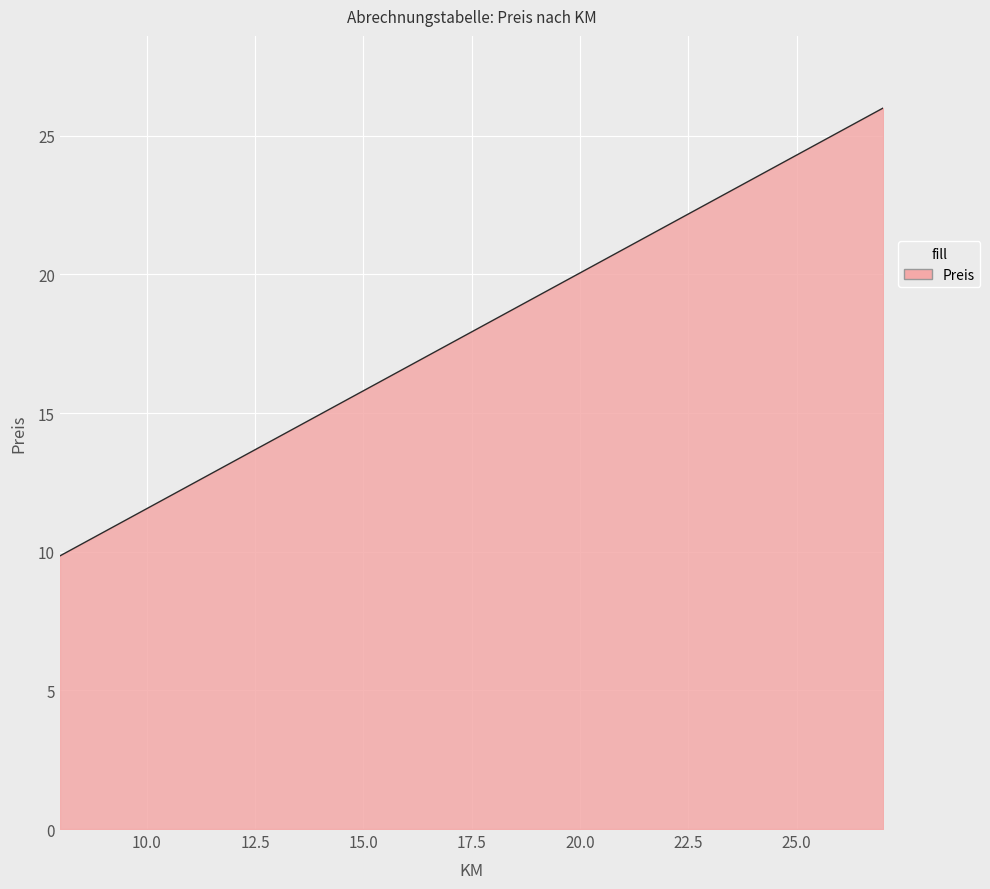

What is the maximum value shown in the chart?

26.0